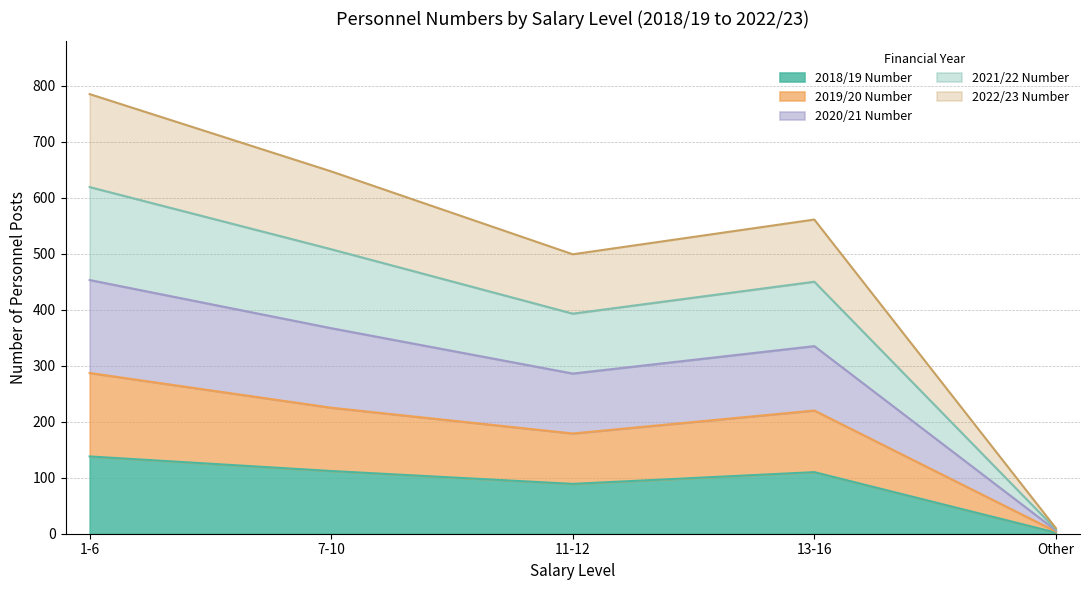

What is the highest value of the 2018/19 Number series?

138